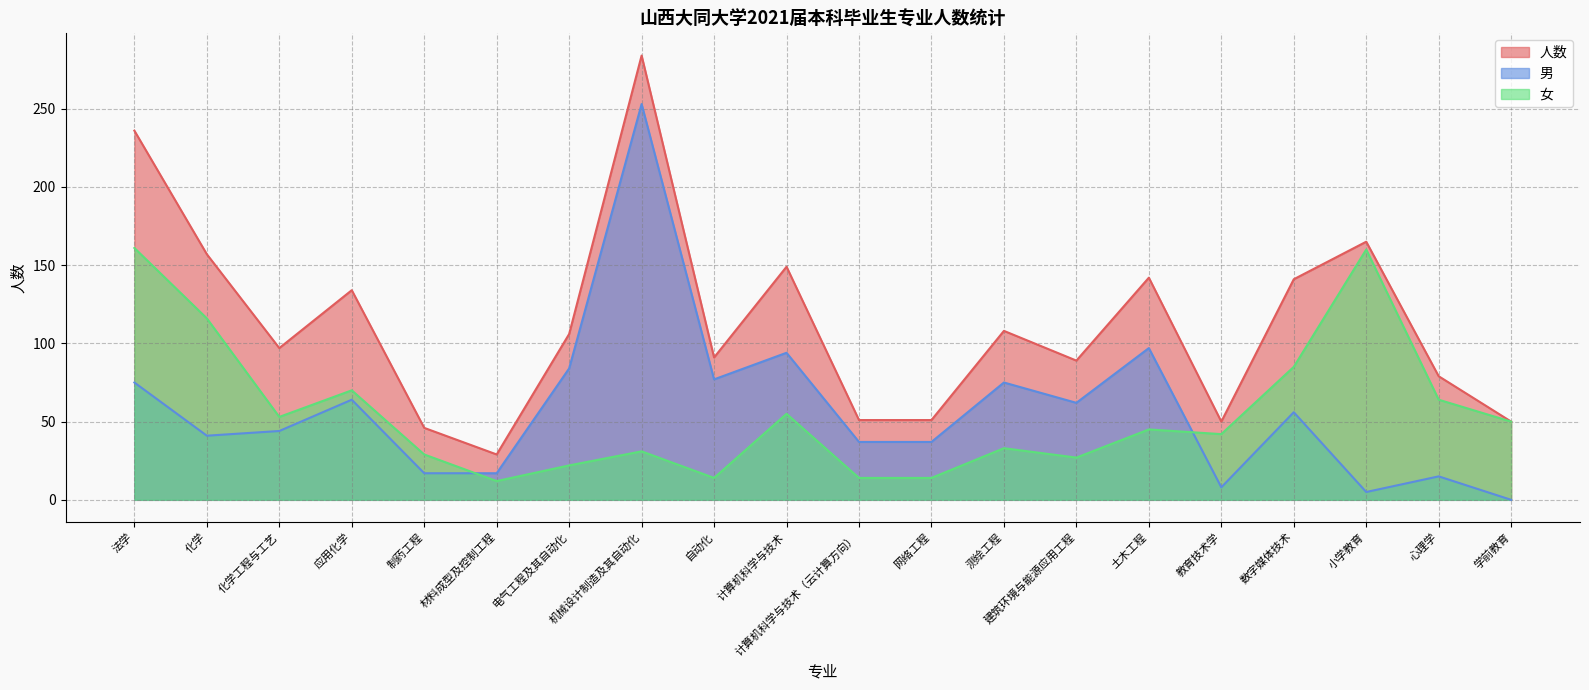

Reading right to left, what are all the values shown in this chart?

女: 学前教育=50	心理学=64	小学教育=160	数字媒体技术=85	教育技术学=42	土木工程=45	建筑环境与能源应用工程=27	测绘工程=33	网络工程=14	计算机科学与技术（云计算方向）=14	计算机科学与技术=55	自动化=14	机械设计制造及其自动化=31	电气工程及其自动化=22	材料成型及控制工程=12	制药工程=29	应用化学=70	化学工程与工艺=53	化学=116	法学=161
男: 学前教育=0	心理学=15	小学教育=5	数字媒体技术=56	教育技术学=8	土木工程=97	建筑环境与能源应用工程=62	测绘工程=75	网络工程=37	计算机科学与技术（云计算方向）=37	计算机科学与技术=94	自动化=77	机械设计制造及其自动化=253	电气工程及其自动化=84	材料成型及控制工程=17	制药工程=17	应用化学=64	化学工程与工艺=44	化学=41	法学=75
人数: 学前教育=50	心理学=79	小学教育=165	数字媒体技术=141	教育技术学=50	土木工程=142	建筑环境与能源应用工程=89	测绘工程=108	网络工程=51	计算机科学与技术（云计算方向）=51	计算机科学与技术=149	自动化=91	机械设计制造及其自动化=284	电气工程及其自动化=106	材料成型及控制工程=29	制药工程=46	应用化学=134	化学工程与工艺=97	化学=157	法学=236